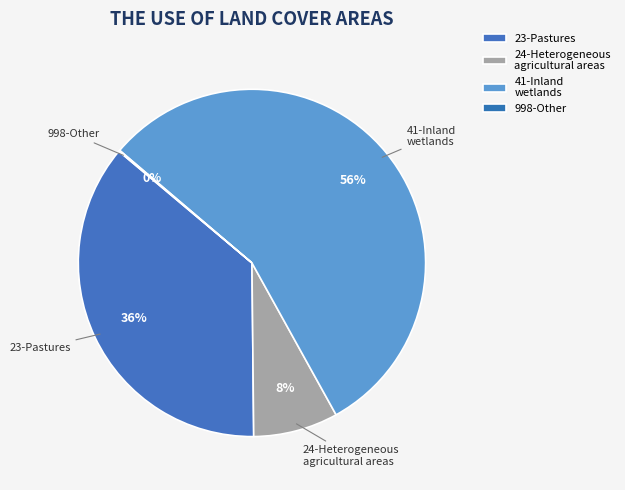

What percentage is the 23-Pastures slice, to the nearest percent?

36%